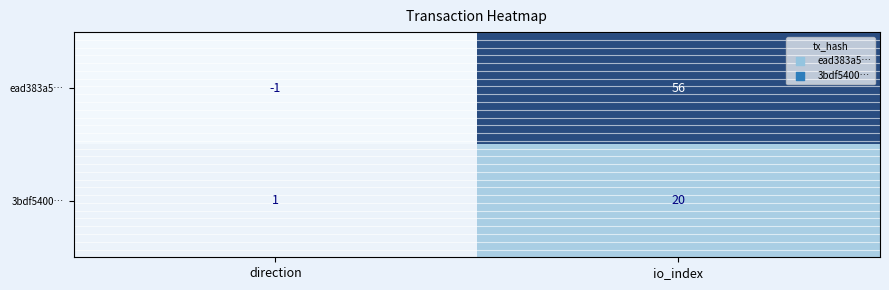

The value of 3bdf5400… at direction is 1. True or false?

True